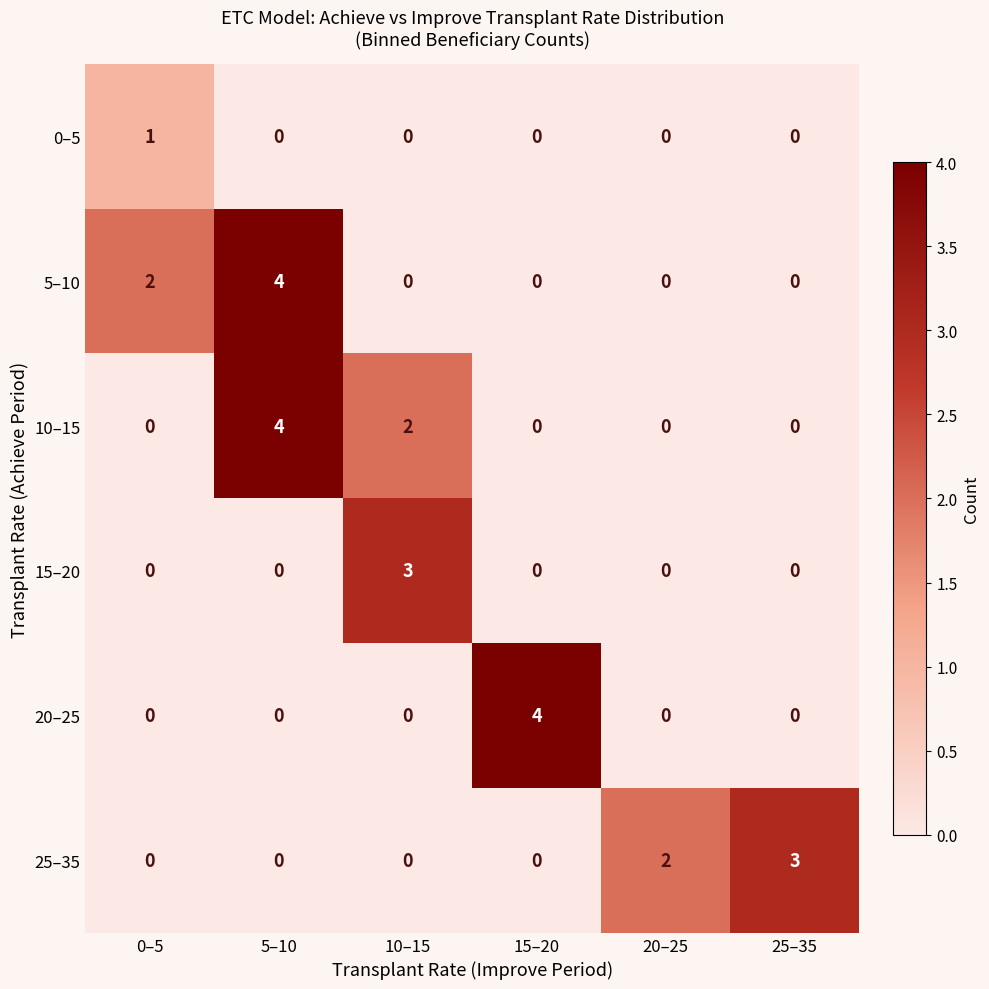

The 0–5 series shows 0 at 5–10. True or false?

True